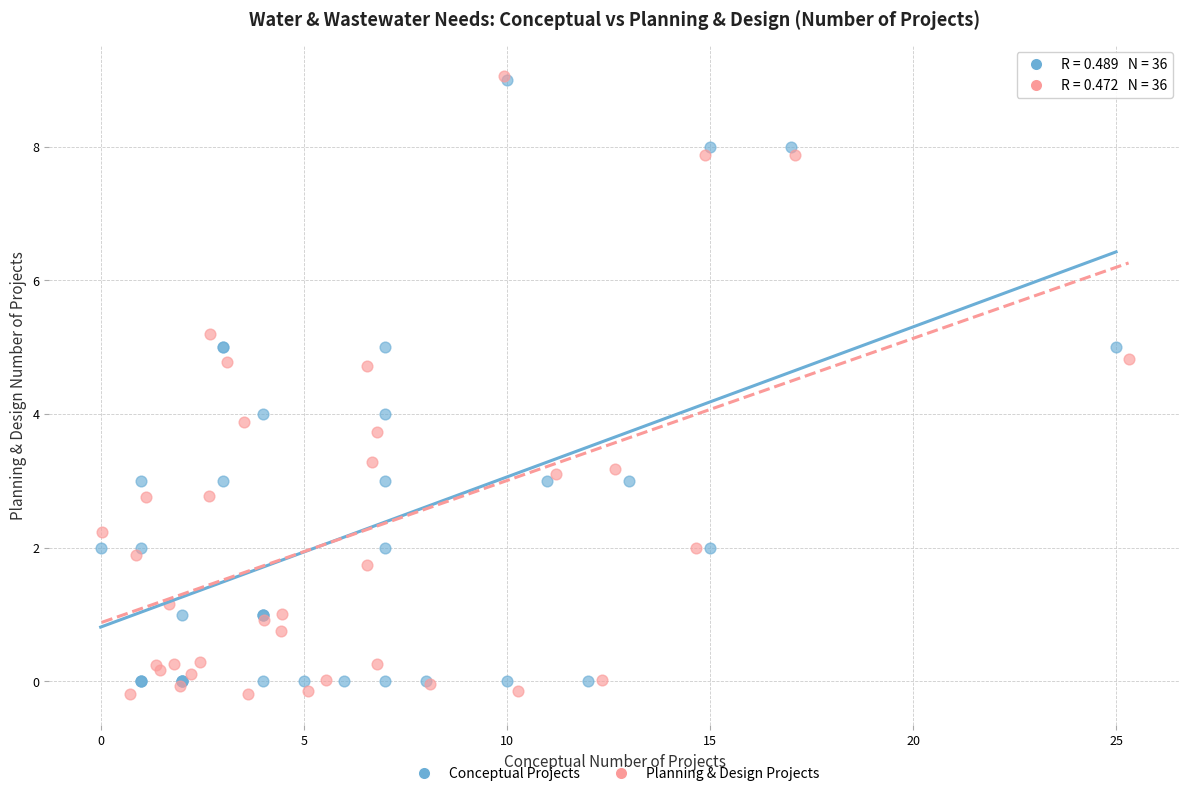

What are all the series names shown in the legend?

Conceptual Projects, Planning & Design Projects